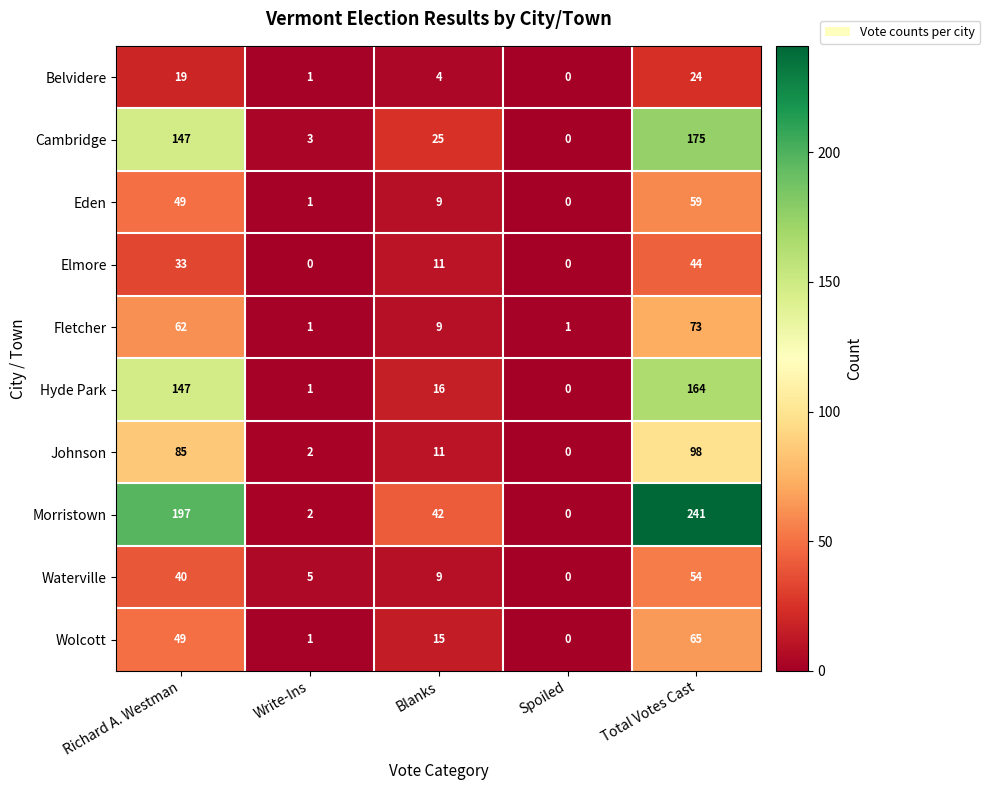

What is the difference between the second highest and second lowest values in the Cambridge series?

144